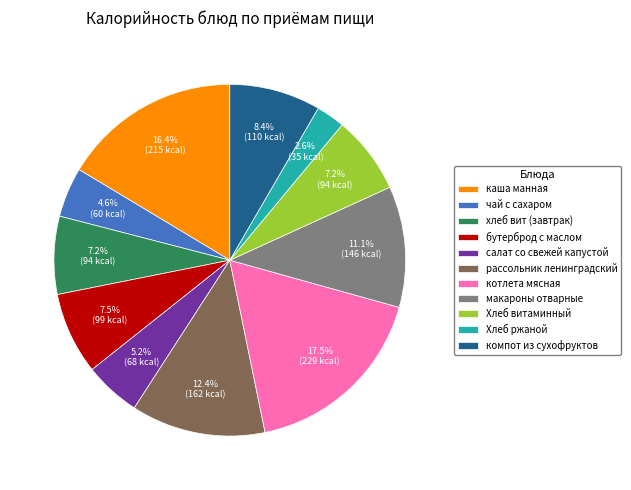

How many slices are in this pie chart?

11